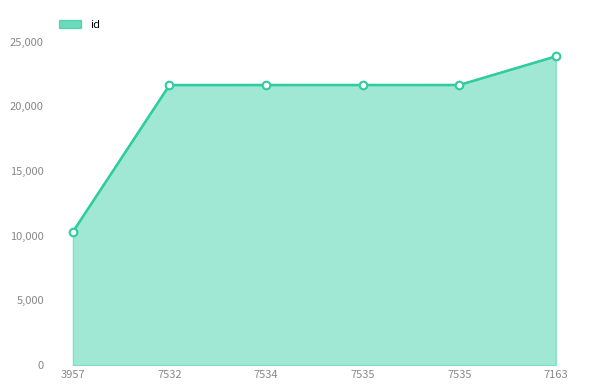

Between 7535 and 7532, which is larger?

7535